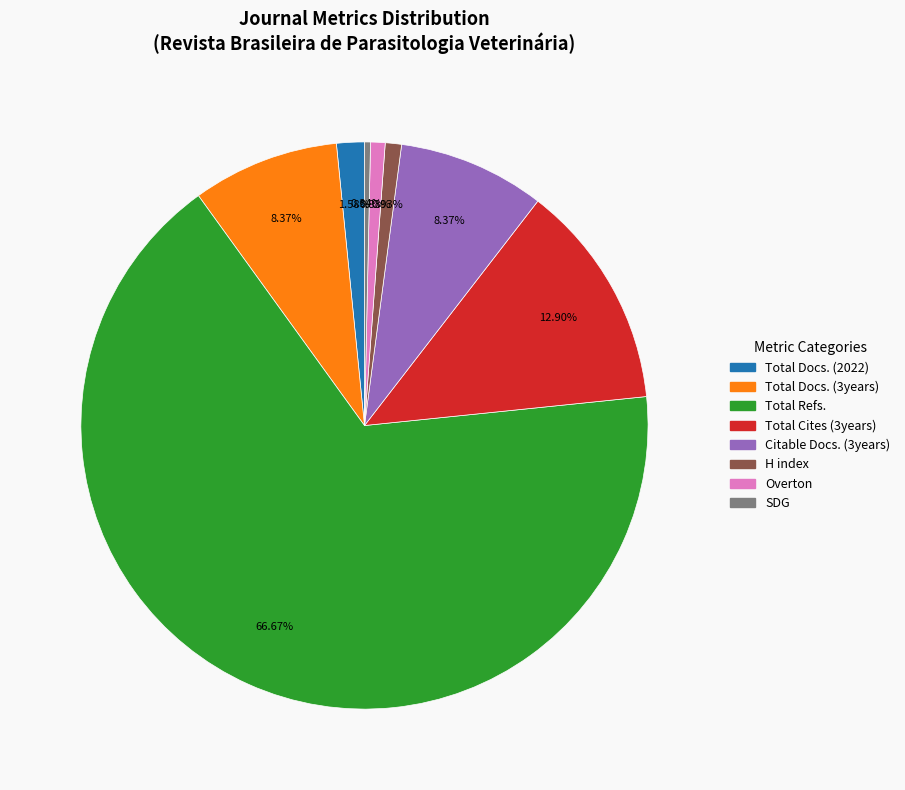

To the nearest percent, what is the difference between the largest and smallest slice percentages?

66%